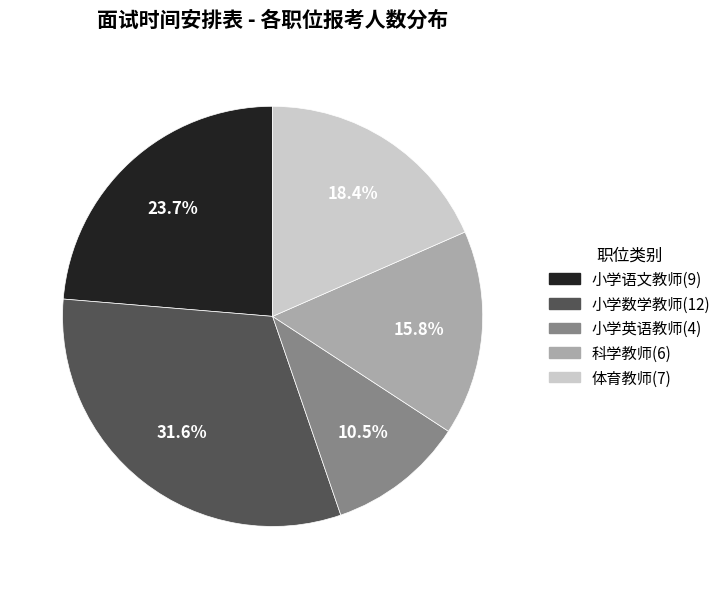

Is there any slice that represents more than half of the pie?

No